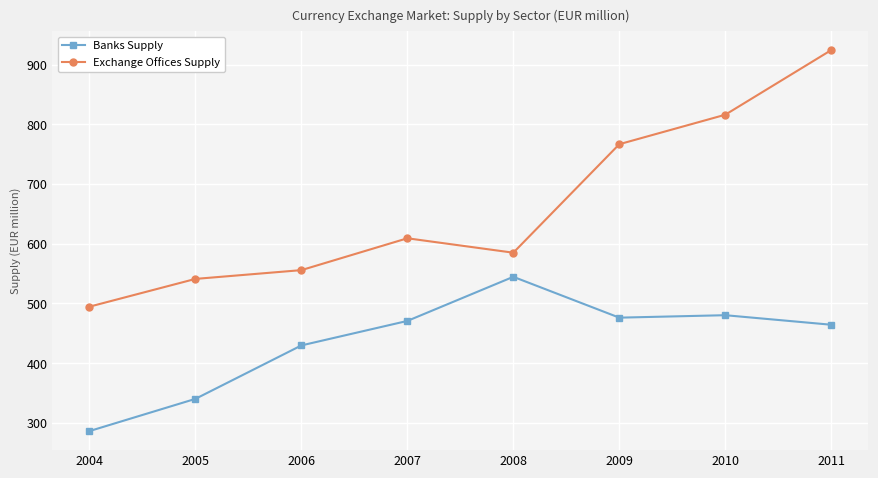

At which label does Banks Supply first exceed 470?

2007